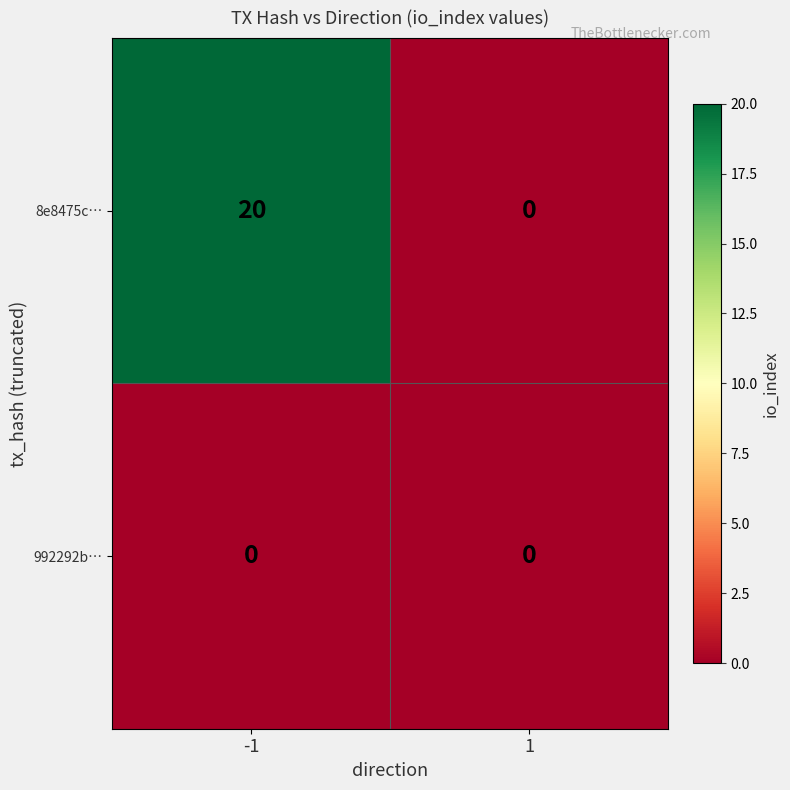

The value of 8e8475c… at -1 is 12. True or false?

False